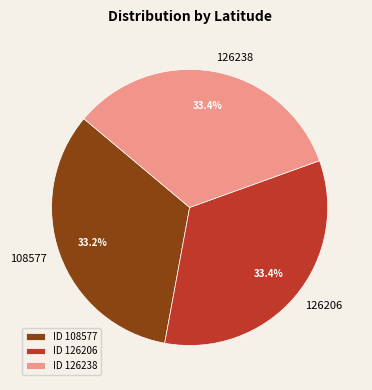

What is the ratio of the value at 126206 to the value at 126238?

1.0